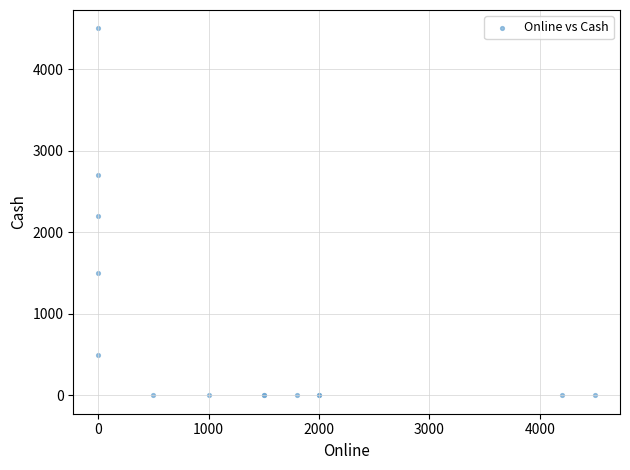

What Y value in the scatter plot is closest to 2250?

2200